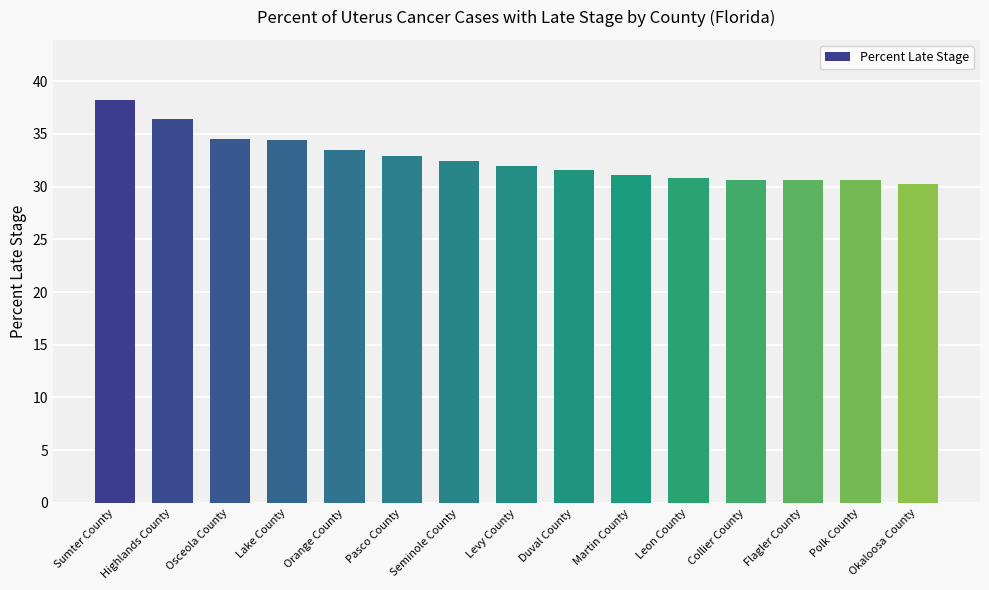

How many values are below 32?

7